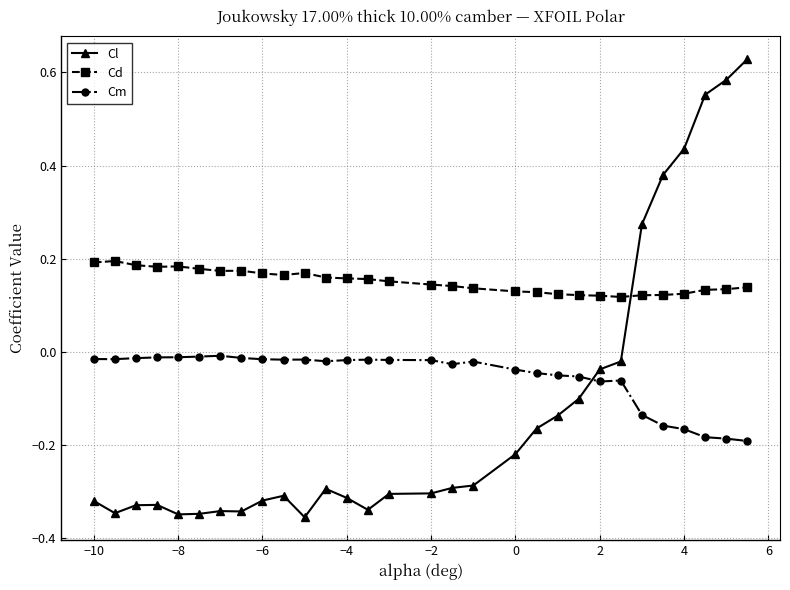

True or false: Cd has more than 0 interior local peaks.

True